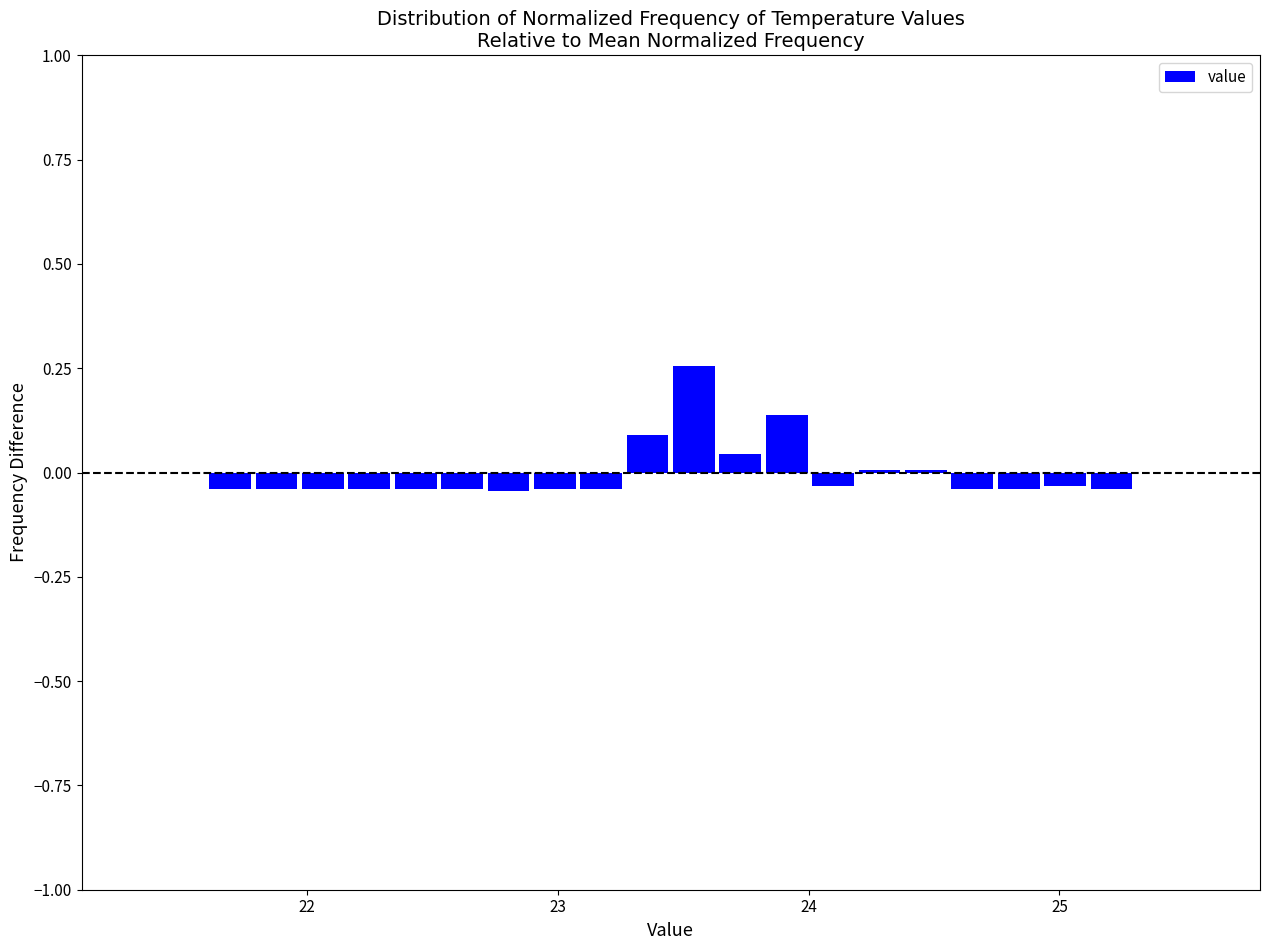

Around what value on the x-axis is the tallest bar? Give the approximate position of its centre, as read against the axis.

23.5